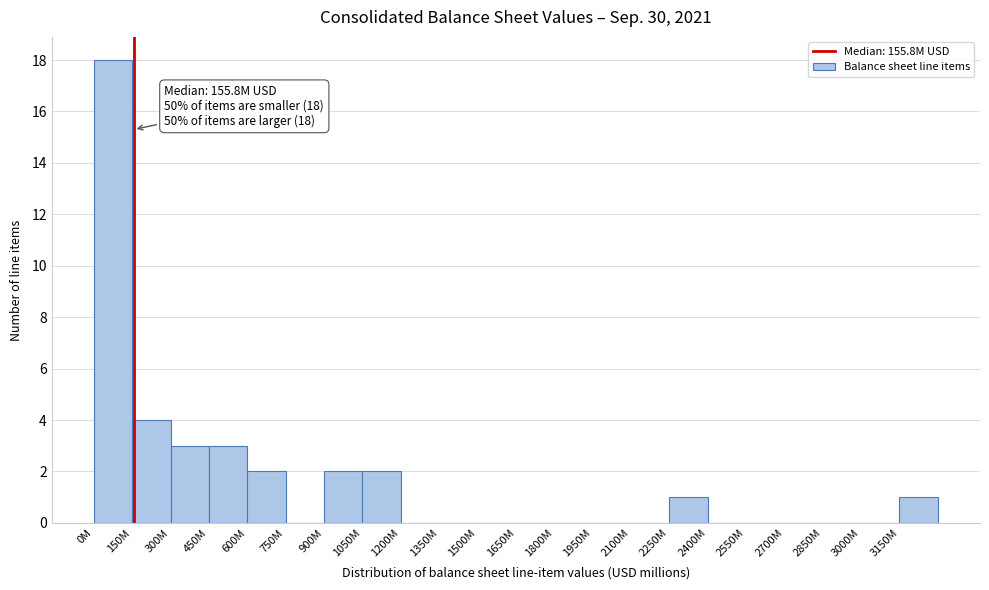

Reading left to right, list all the values displayed in this chart.

0M=18	150M=4	300M=3	450M=3	600M=2	750M=0	900M=2	1050M=2	1200M=0	1350M=0	1500M=0	1650M=0	1800M=0	1950M=0	2100M=0	2250M=1	2400M=0	2550M=0	2700M=0	2850M=0	3000M=0	3150M=1